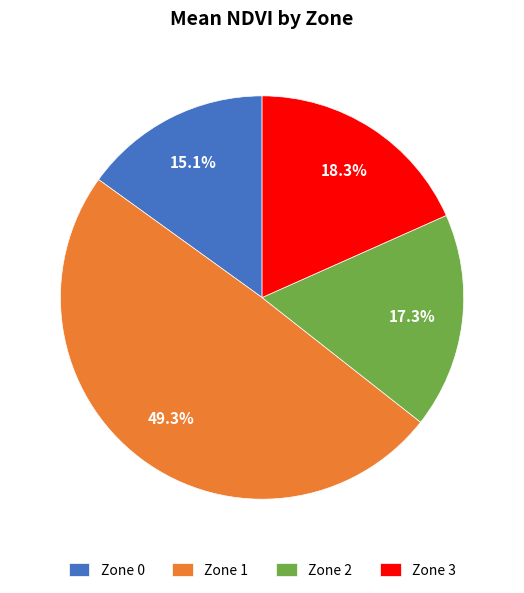

True or false: Zone 1 accounts for 63% of the total.

False